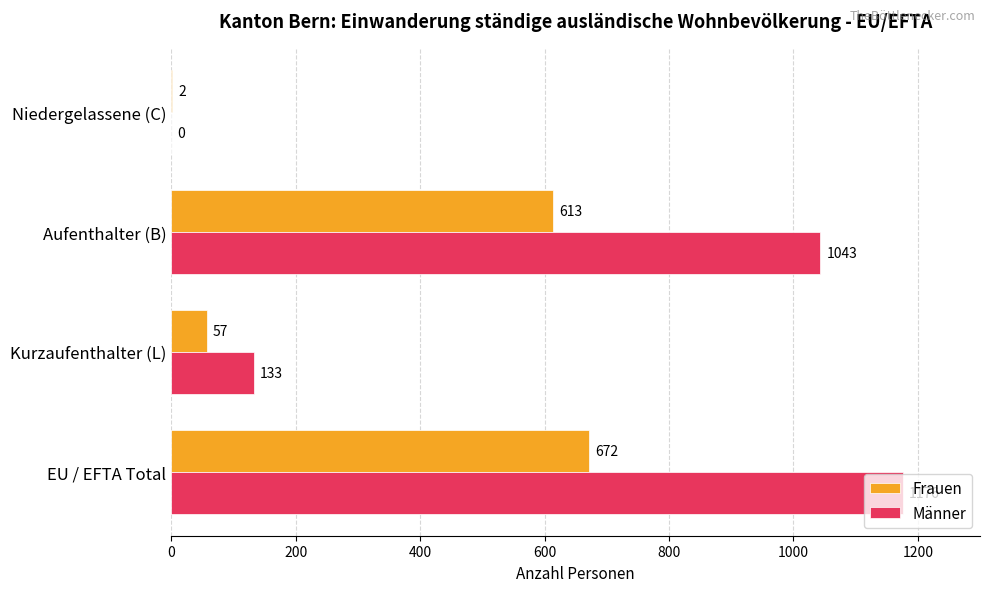

What are all the series names shown in the legend?

Frauen, Männer